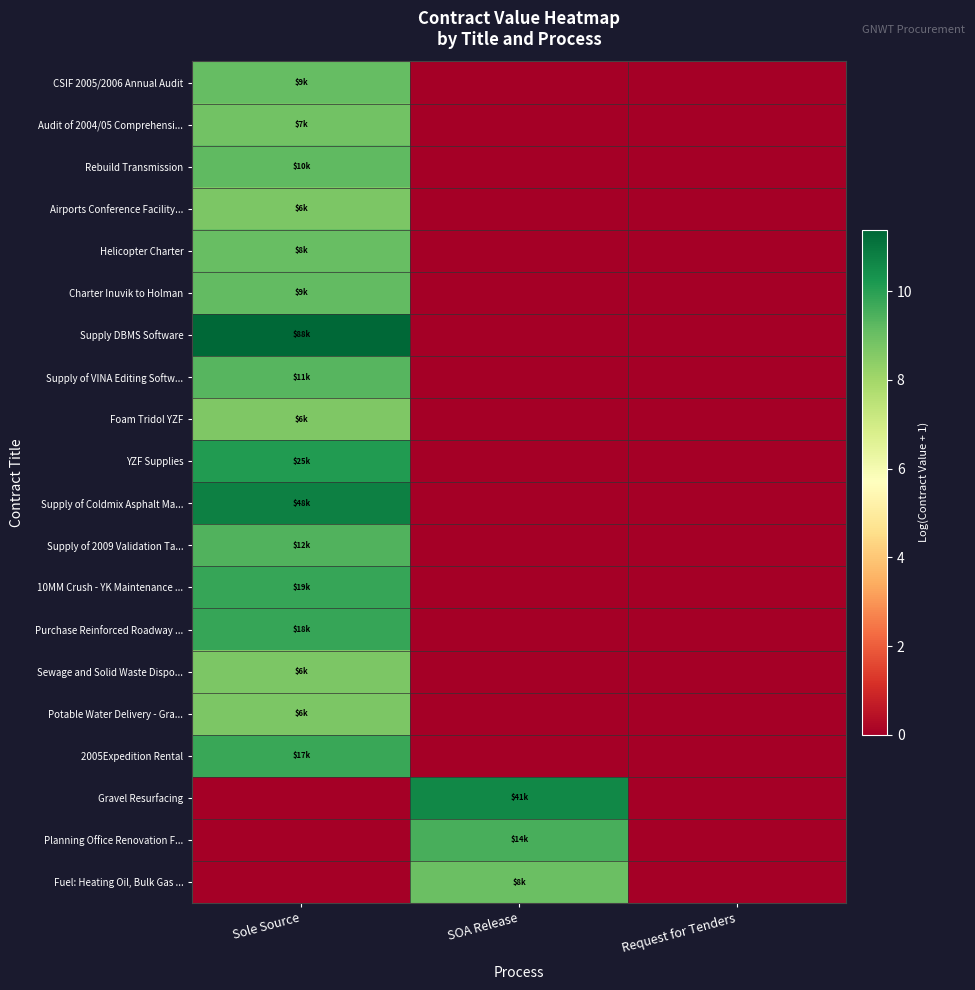

At which category is the sum across all series the highest?

Sole Source